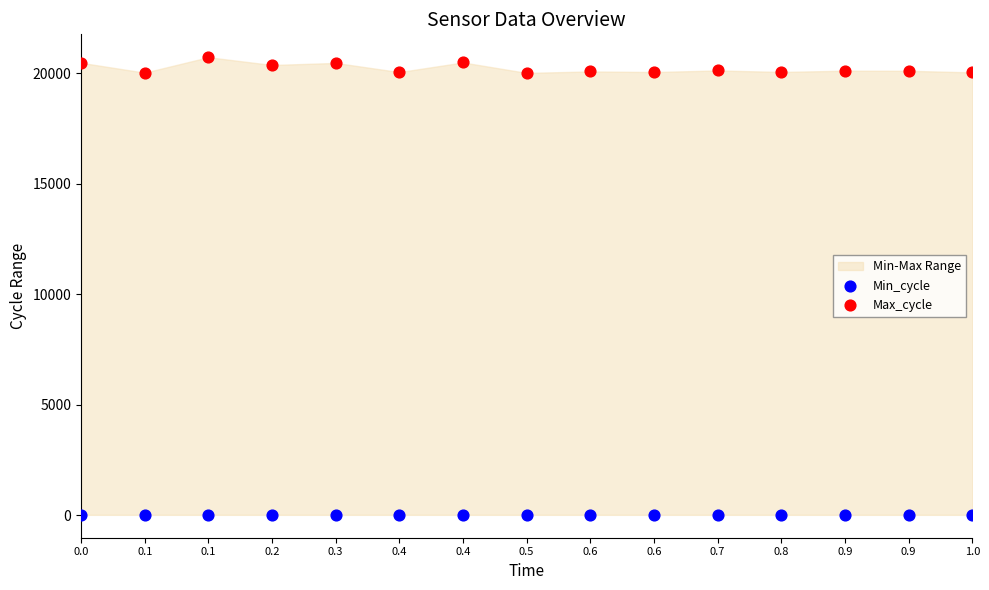

Which series reaches the minimum Y coordinate?

Min_cycle